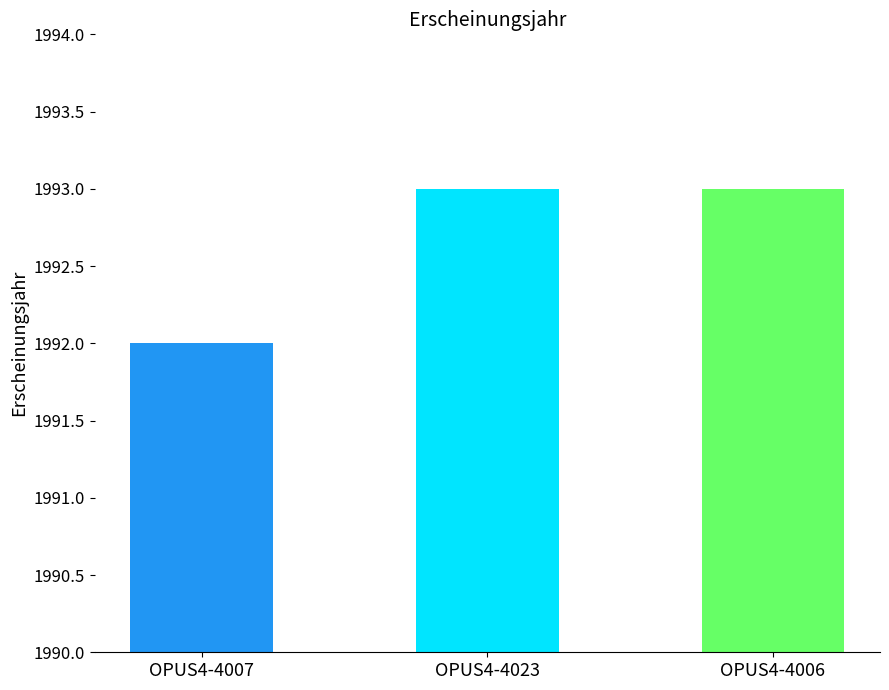

At which label is the value closest to 1992?

OPUS4-4007